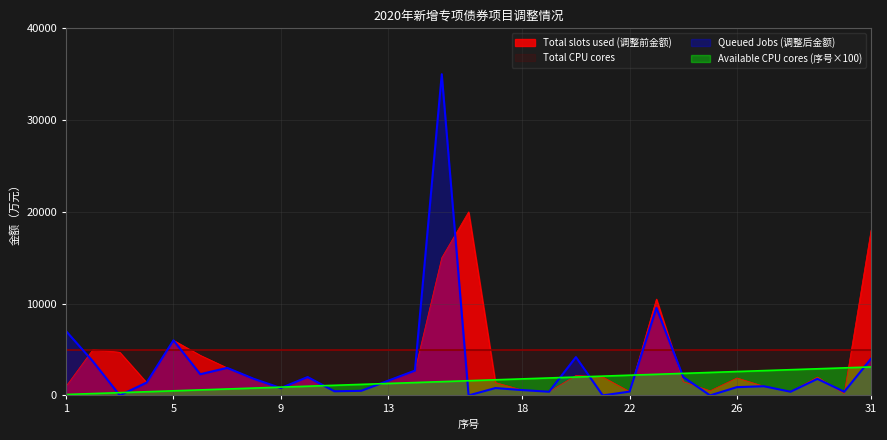

Reading left to right, extract all data points from this chart.

Total slots used (调整前金额): 1000.0	5000.0	4700.0	1400.0	6000.0	4366.3	3000.0	1800.0	800.0	2000.0	450.0	500.0	1600.0	2700.0	15000.0	20000.0	1400.0	579.0	400.0	2173.0	2000.0	414.7	10500.0	1500.0	500.0	1900.0	1000.0	400.0	2000.0	200.0	18000.0
Queued Jobs (调整后金额): 7000.0	3700.0	0.0	1400.0	6000.0	2307.6	3000.0	1800.0	800.0	2000.0	450.0	500.0	1600.0	2700.0	35000.0	0.0	800.0	579.0	400.0	4173.0	0.0	414.7	9550.0	2000.0	0.0	900.0	1000.0	400.0	1800.0	400.0	4000.0
Available CPU cores (序号): 100.0	200.0	300.0	400.0	500.0	600.0	700.0	800.0	900.0	1000.0	1100.0	1200.0	1300.0	1400.0	1500.0	1600.0	1700.0	1800.0	1900.0	2000.0	2100.0	2200.0	2300.0	2400.0	2500.0	2600.0	2700.0	2800.0	2900.0	3000.0	3100.0